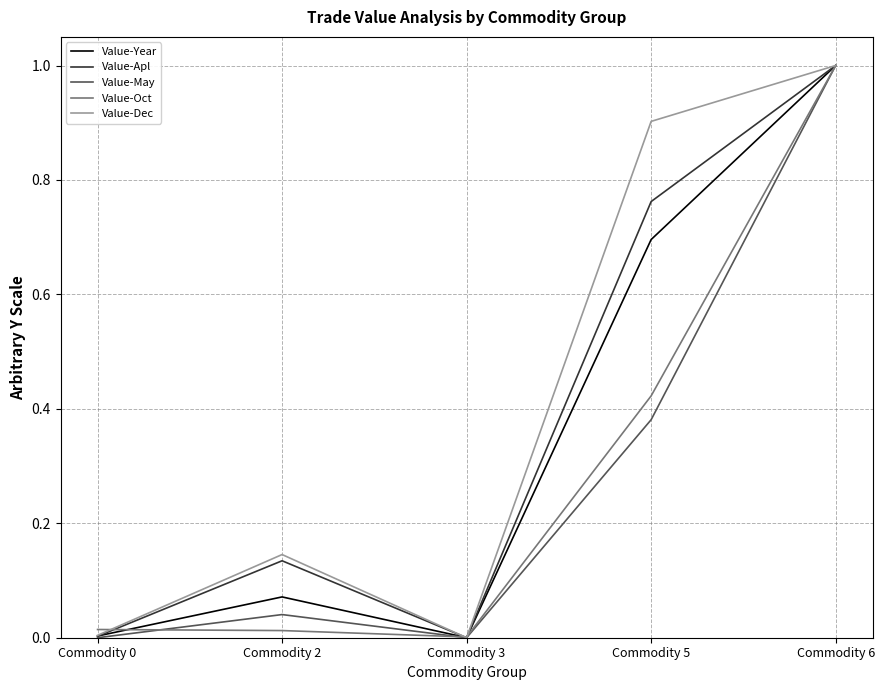

Where is the first local maximum for Value-Dec?

Commodity 2